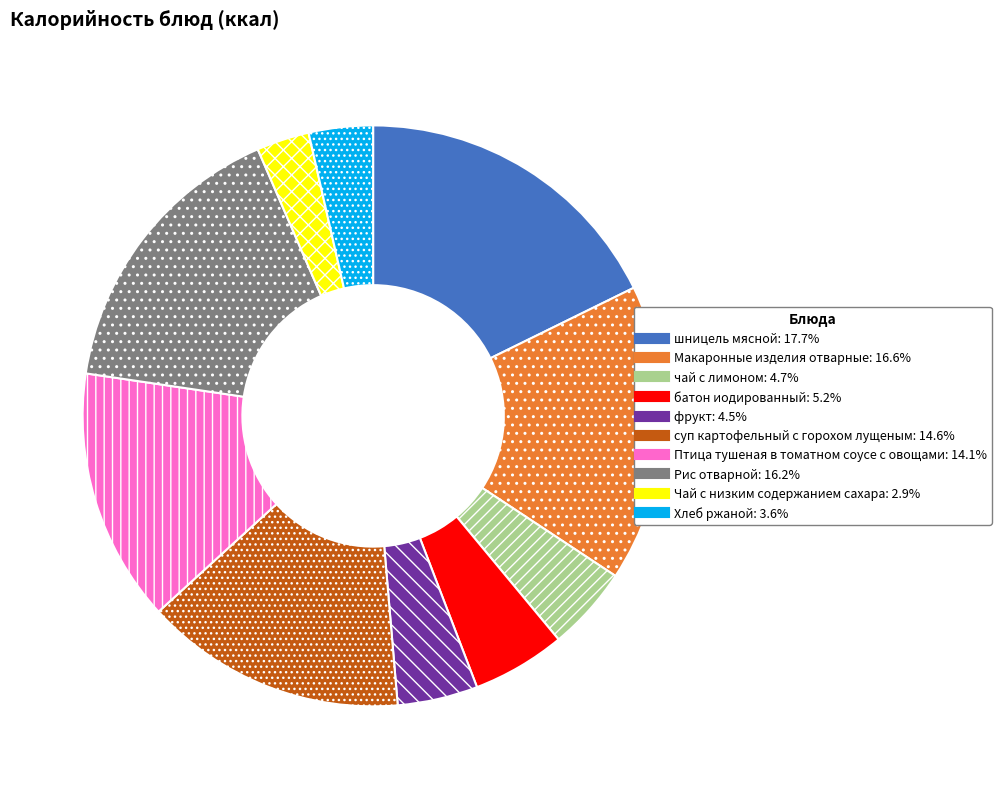

Combined, do суп картофельный с горохом лущеным and Хлеб ржаной account for over 50%?

No